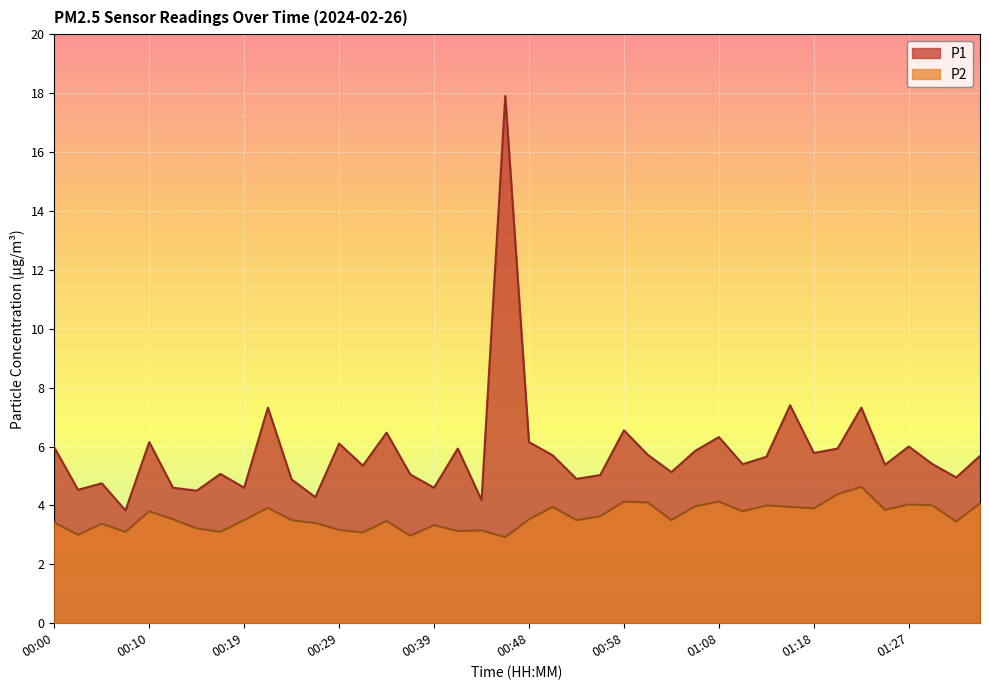

Rank the series by their maximum value, from highest to lowest.

P1, P2